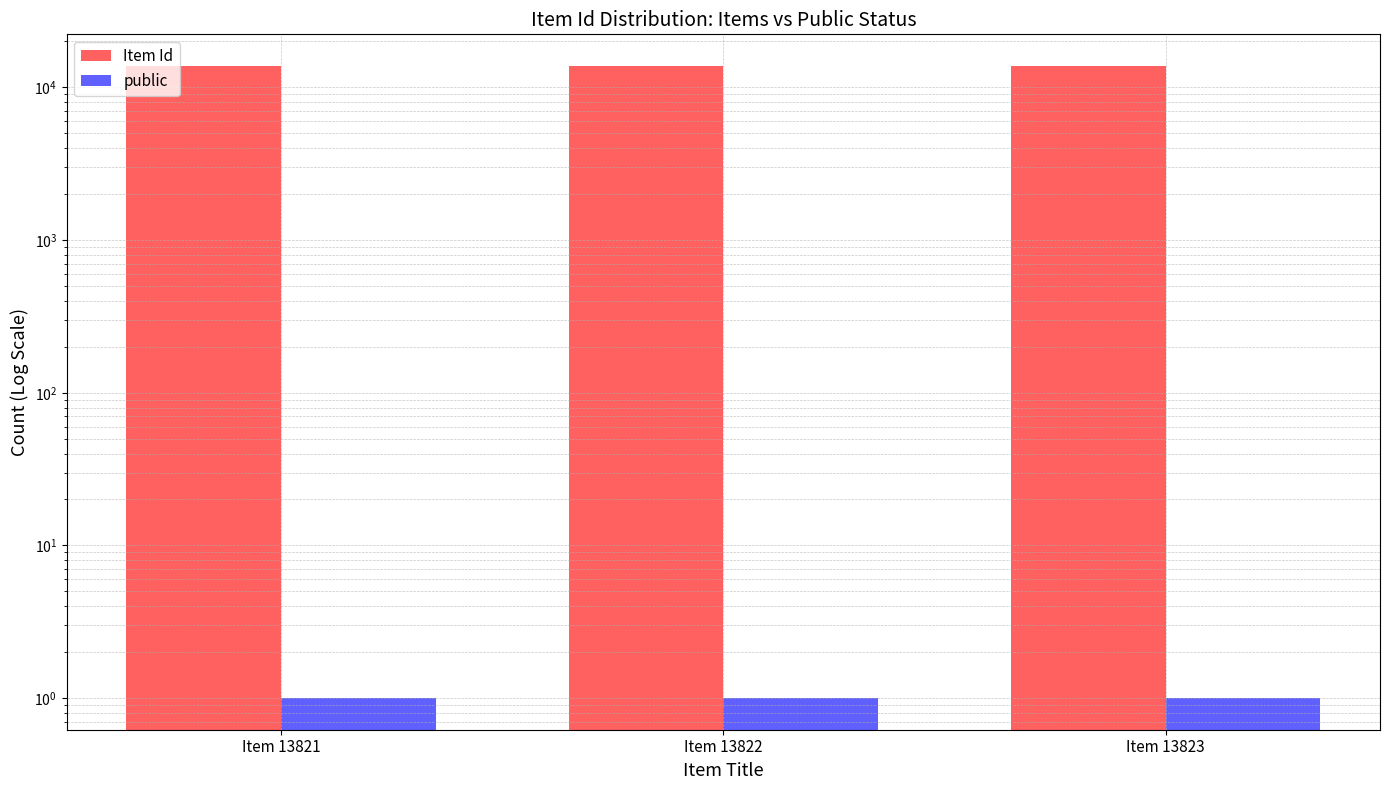

What is the sum of the Item Id values at Item 13822 and Item 13821?

27643